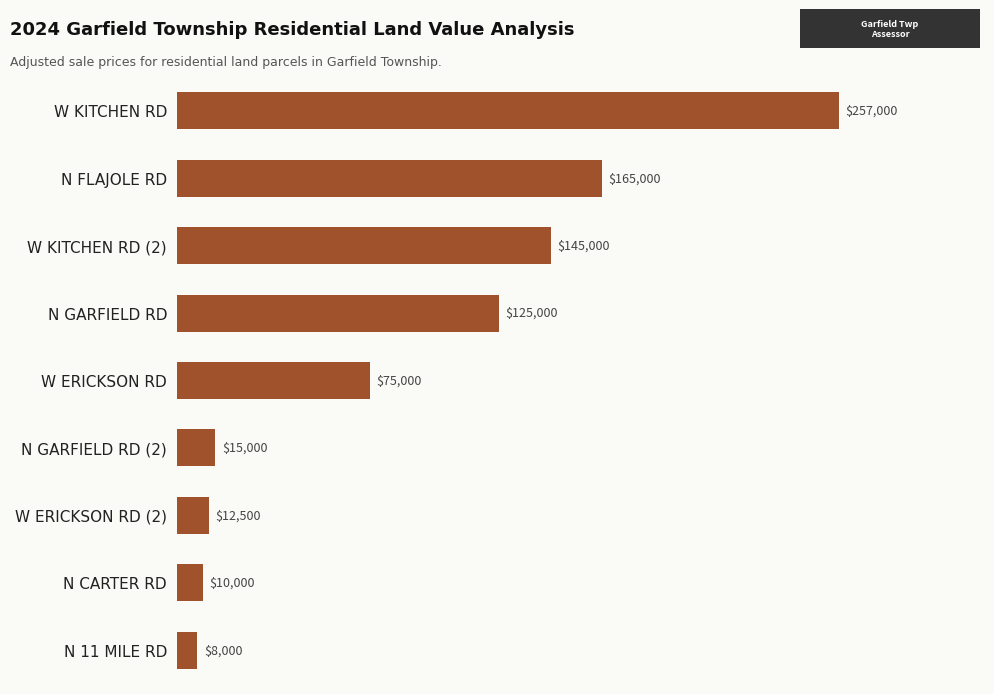

How many values are below 75000?

4